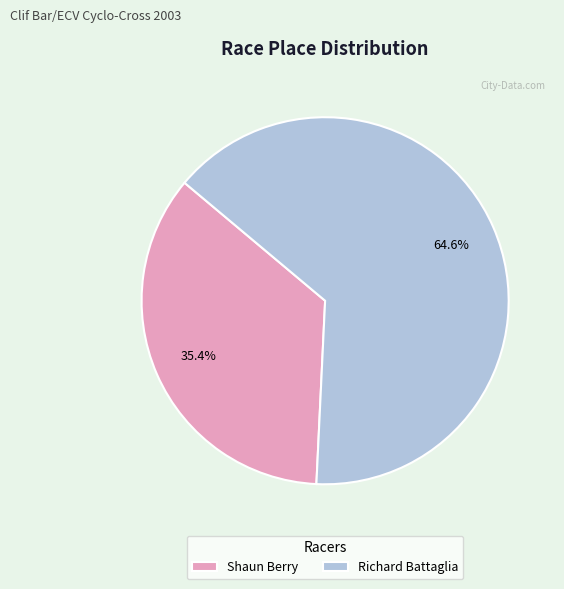

Which has a higher value, Richard Battaglia or Shaun Berry?

Richard Battaglia